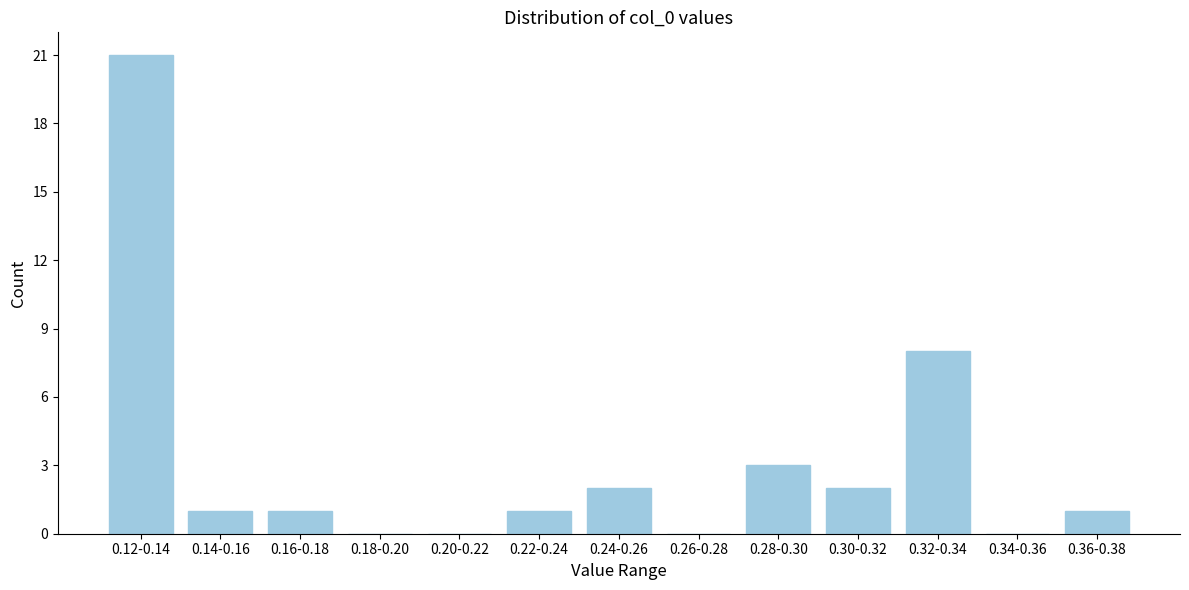

Reading left to right, what are all the values shown in this chart?

0.12-0.14=21	0.14-0.16=1	0.16-0.18=1	0.18-0.20=0	0.20-0.22=0	0.22-0.24=1	0.24-0.26=2	0.26-0.28=0	0.28-0.30=3	0.30-0.32=2	0.32-0.34=8	0.34-0.36=0	0.36-0.38=1